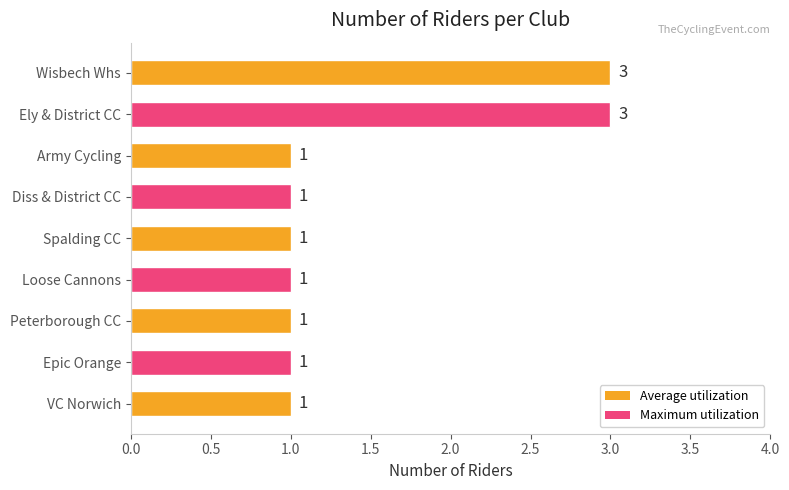

Reading top to bottom, what are all the values shown in this chart?

Wisbech Whs=3	Ely & District CC=3	Army Cycling=1	Diss & District CC=1	Spalding CC=1	Loose Cannons=1	Peterborough CC=1	Epic Orange=1	VC Norwich=1